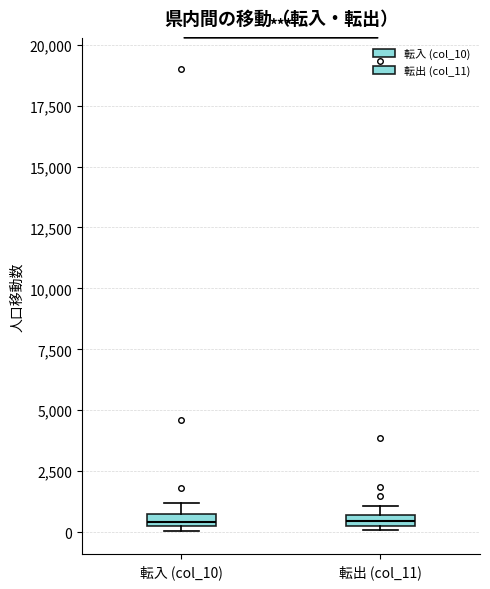

Where is the upper edge of the box for 転出 (col_11) on the y-axis? The values are not printed on the chart, so give them approximately, as read against the axis.

500